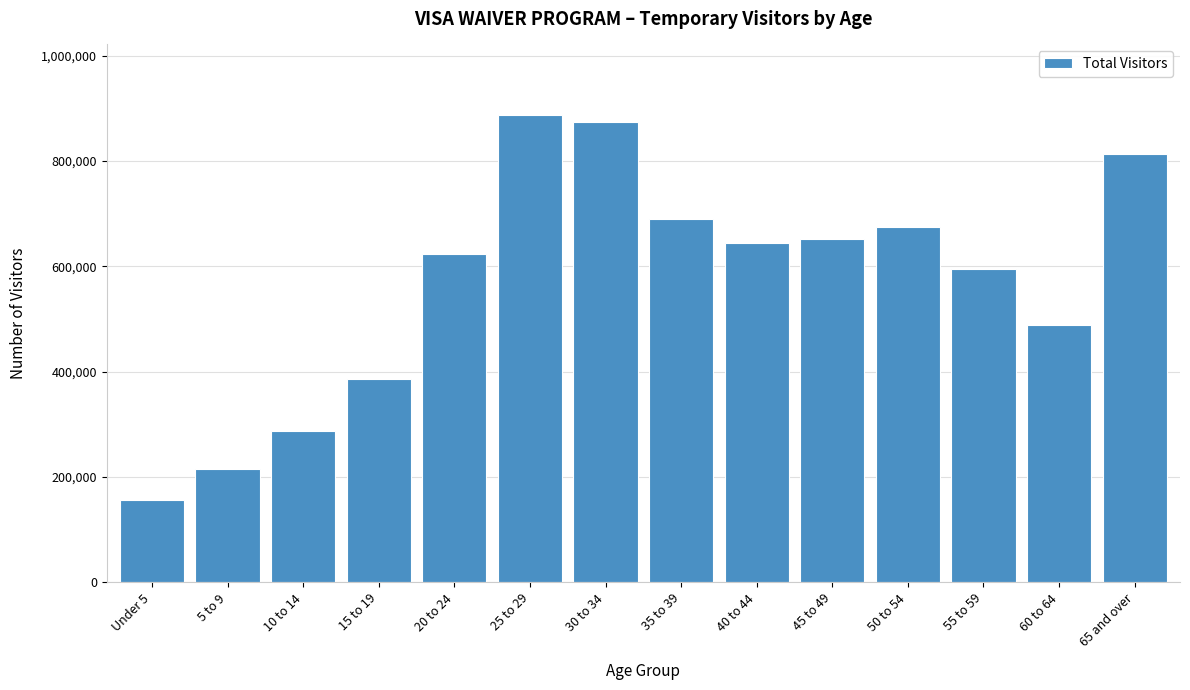

Reading left to right, list all the values displayed in this chart.

157088	214854	286810	385619	624586	888367	873479	690401	644919	651809	675059	594272	489481	814432